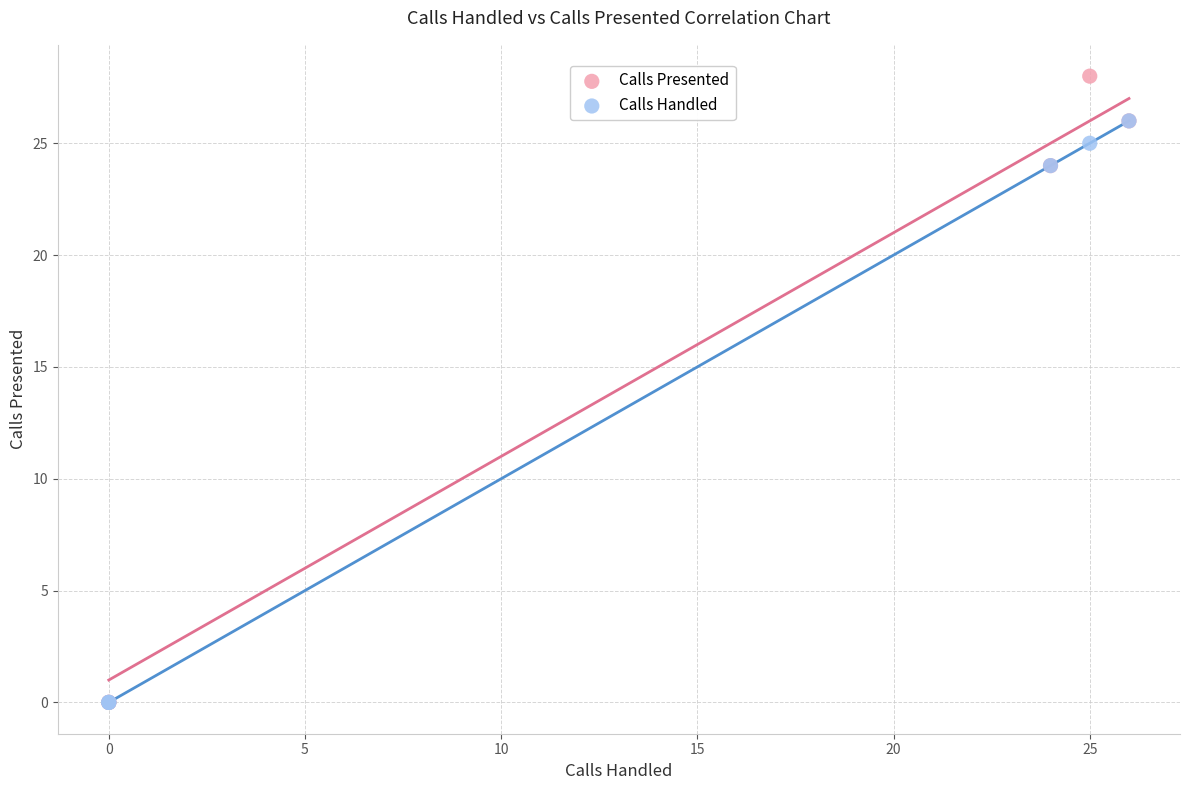

Which series contains the highest Y value?

Calls Presented